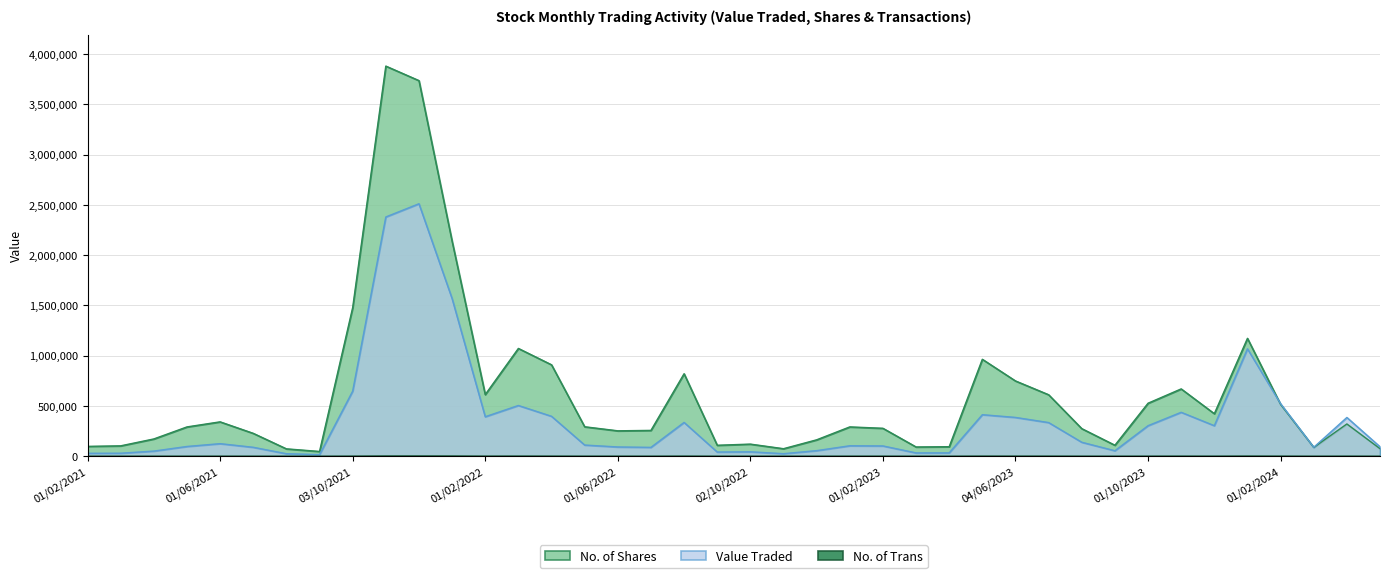

True or false: Value Traded has more than 0 points higher than both neighbors.

True